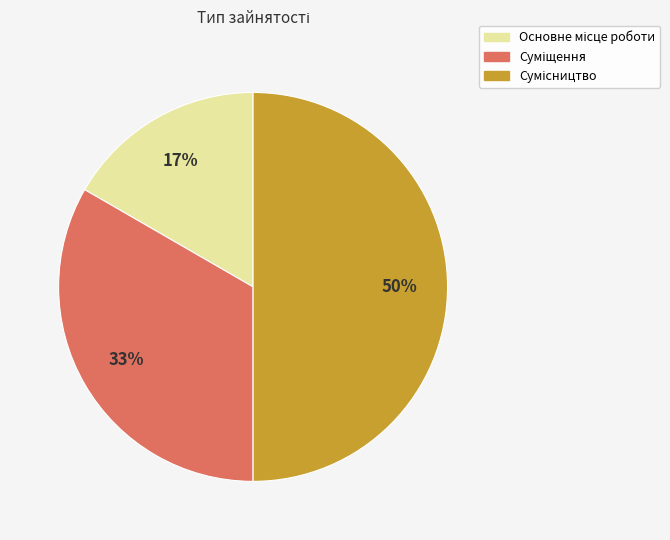

To the nearest percent, what is the average slice percentage?

33%